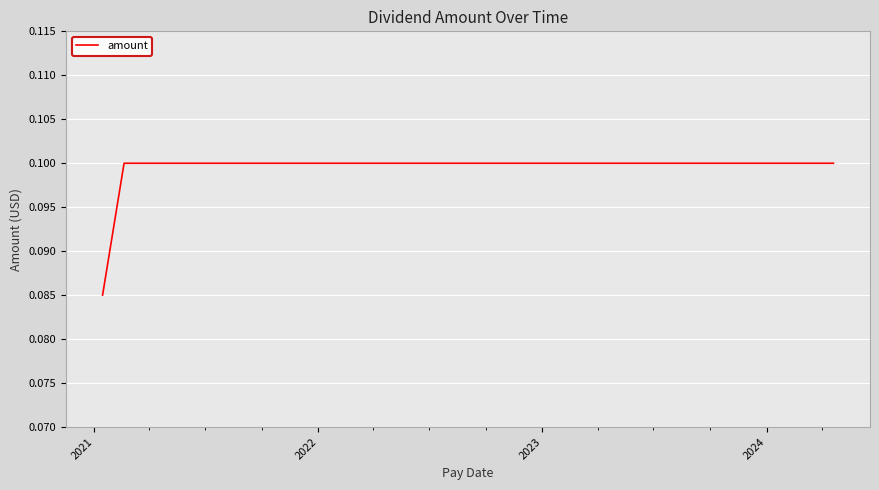

How many lines are shown in the chart?

1